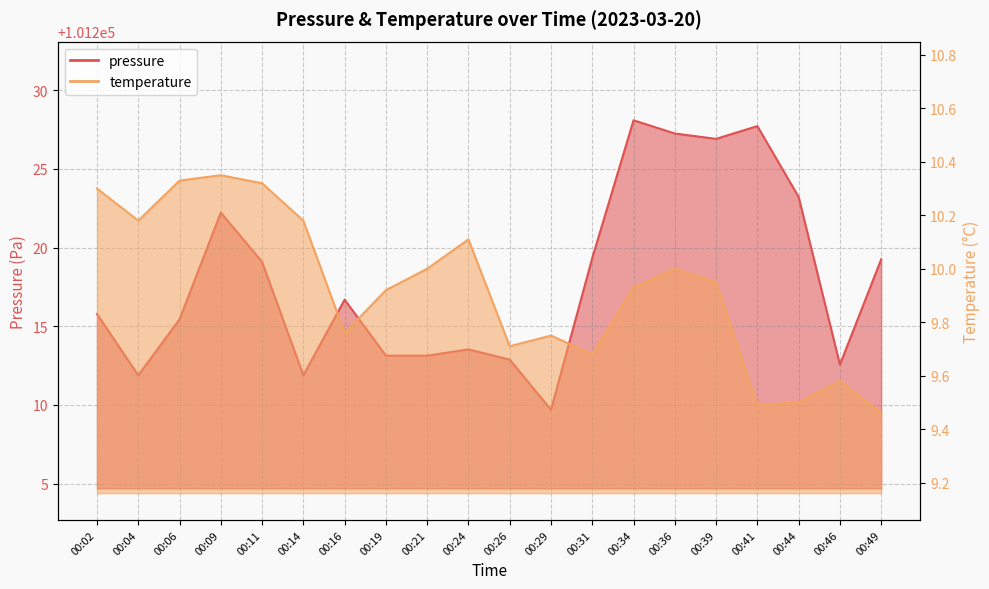

What is the average value of the pressure series?

101218.0